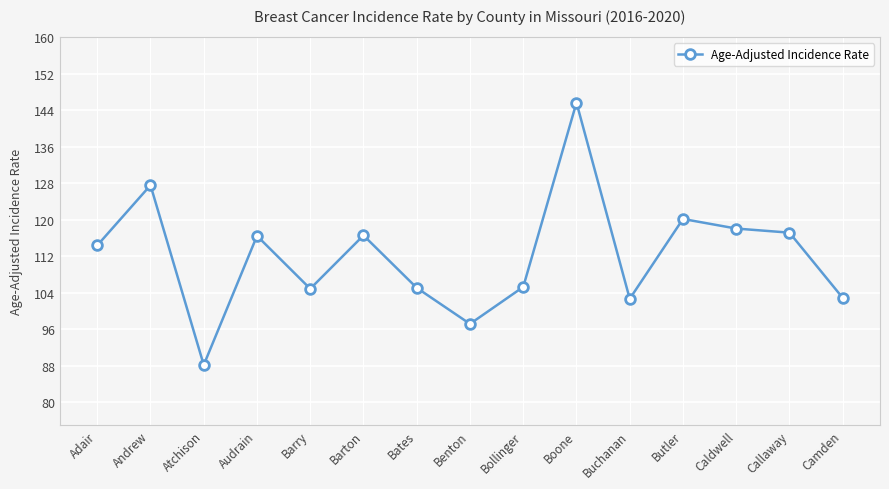

Count the number of data series in this chart.

1